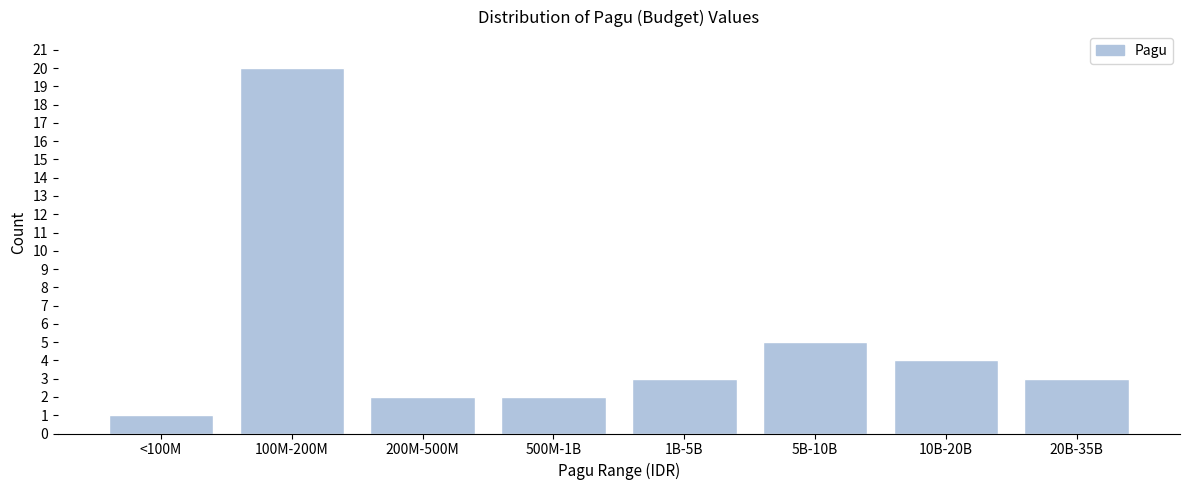

Reading left to right, extract all data points from this chart.

1	20	2	2	3	5	4	3